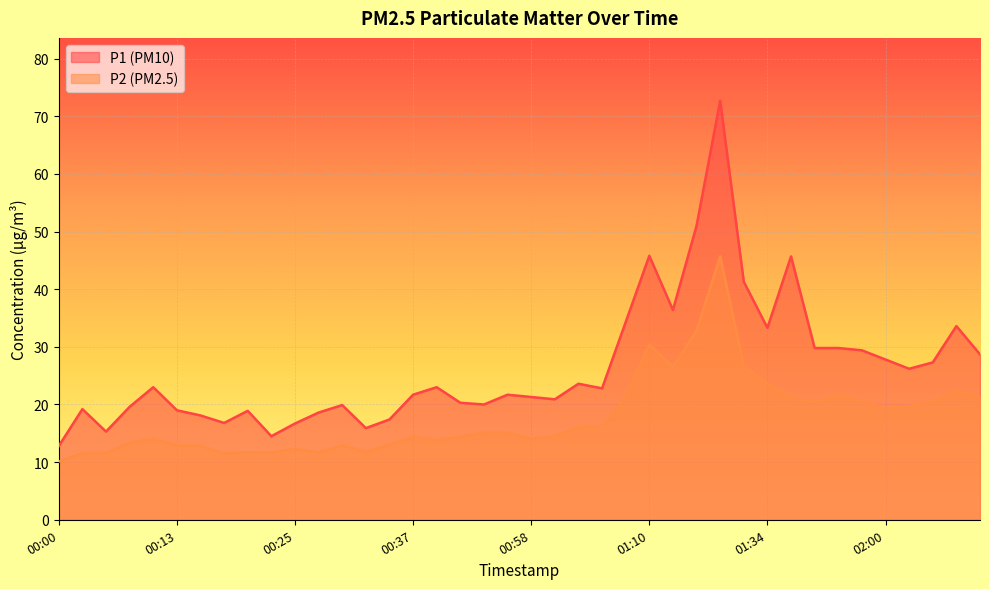

The value of P2 at 01:53 is 38.9. True or false?

False